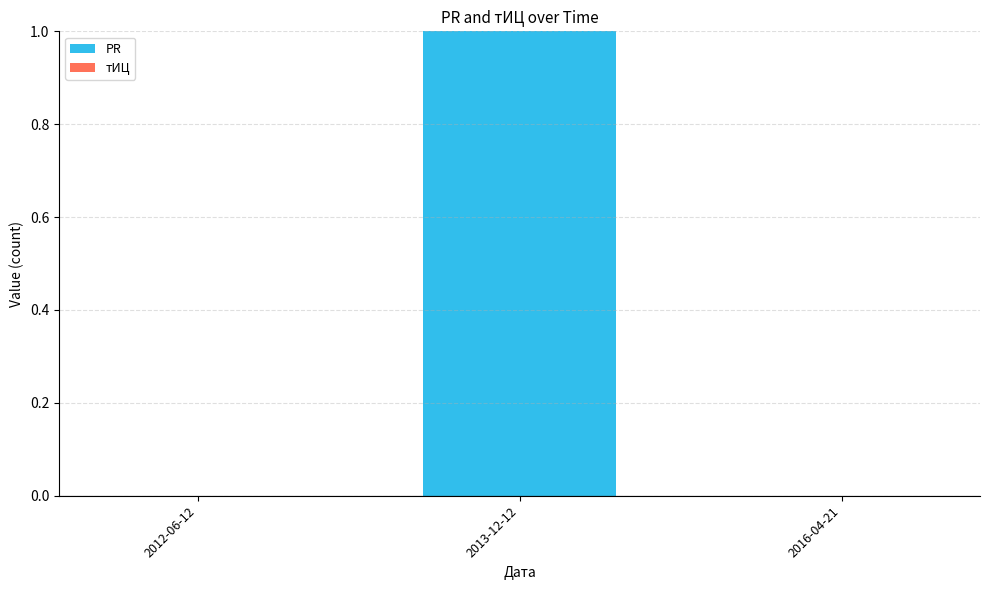

Is it true that the value at 2012-06-12 is 0?

True